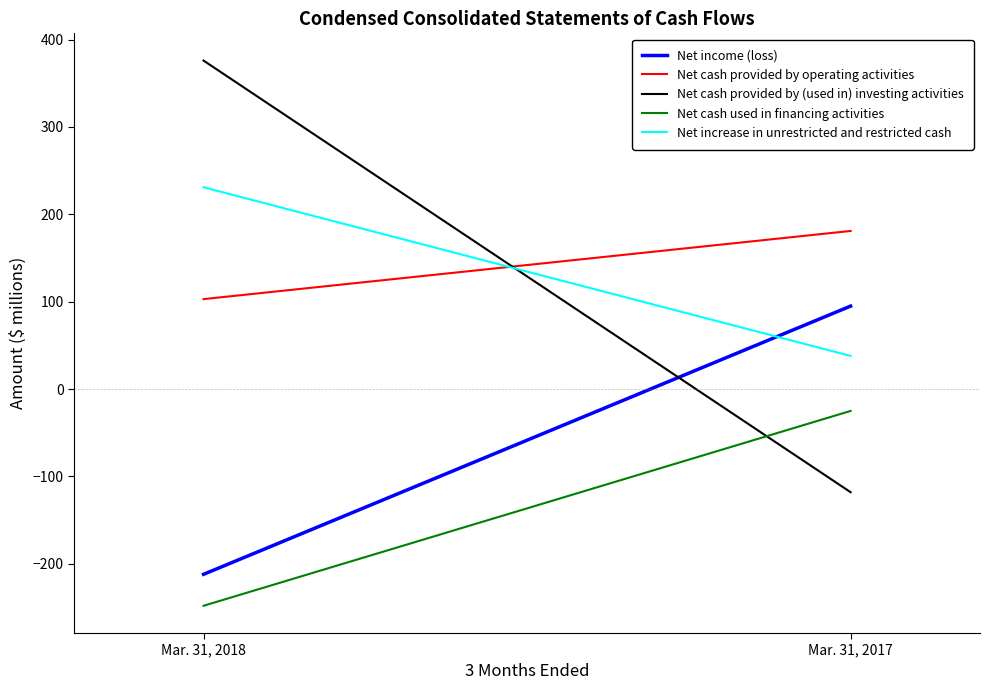

Between Mar. 31, 2018 and Mar. 31, 2017, which series saw the biggest shift?

Net cash provided by (used in) investing activities